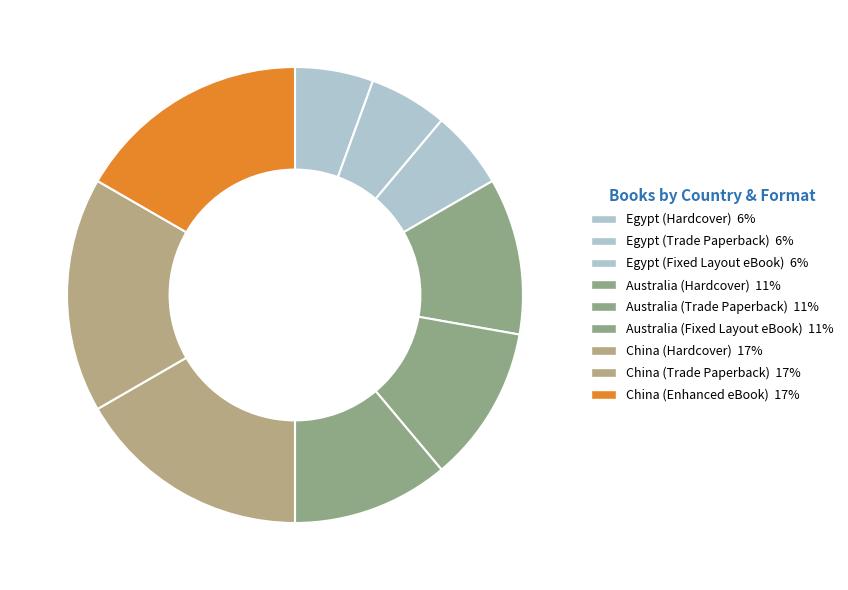

The Egypt (Trade Paperback) slice represents 6% of the pie. True or false?

True